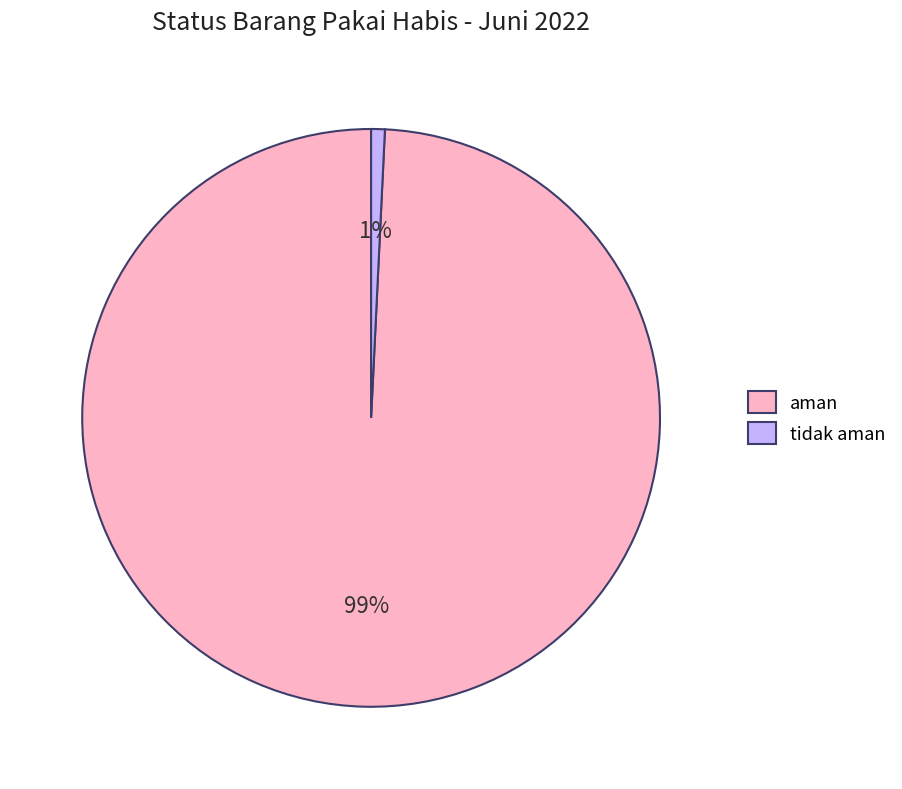

How many slices are in this pie chart?

2